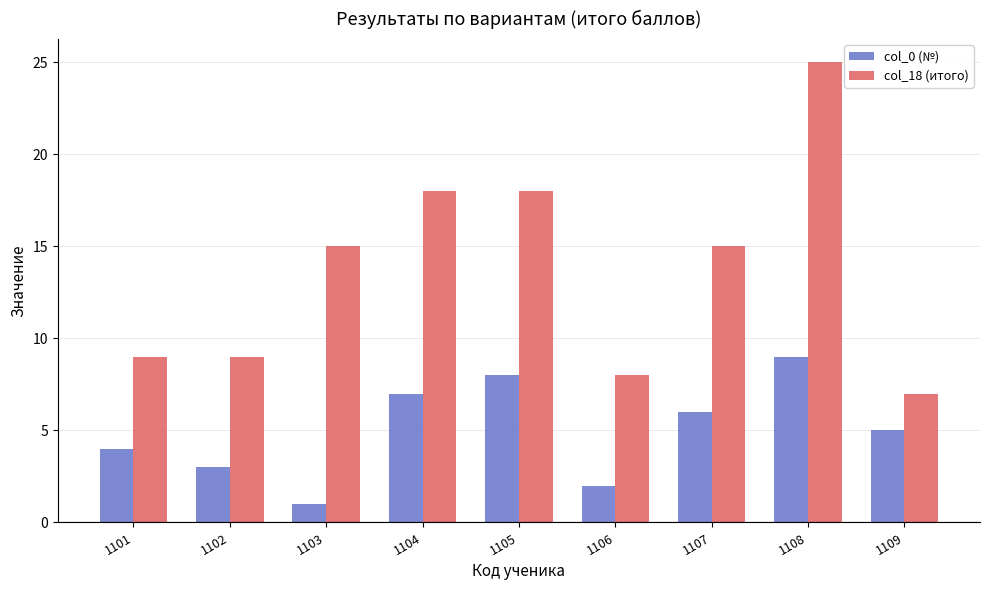

True or false: col_0 (№) has a value of 1 at 1106.

False